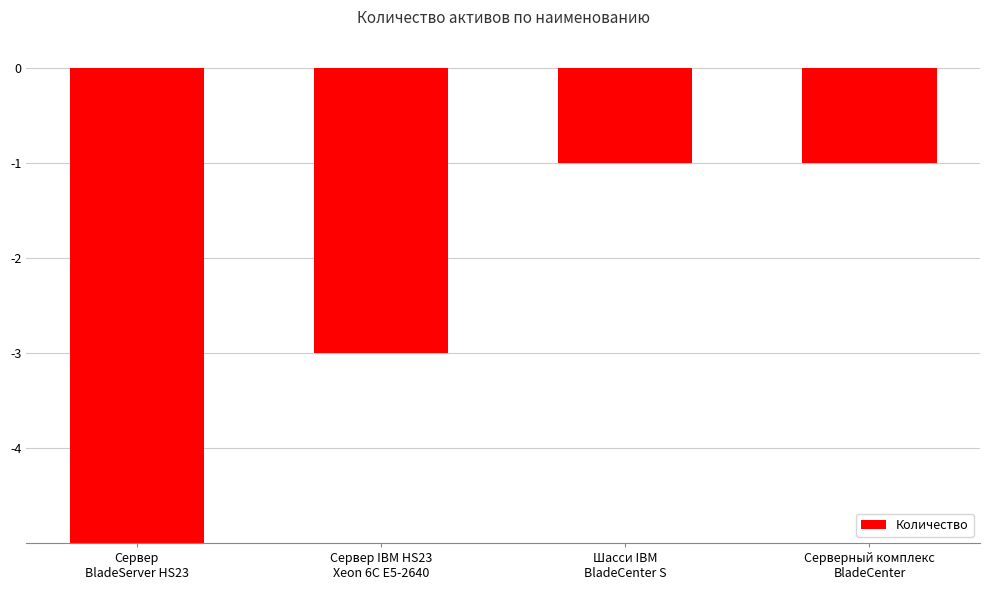

The value at Сервер IBM HS23
Xeon 6C E5-2640 is -5. True or false?

False